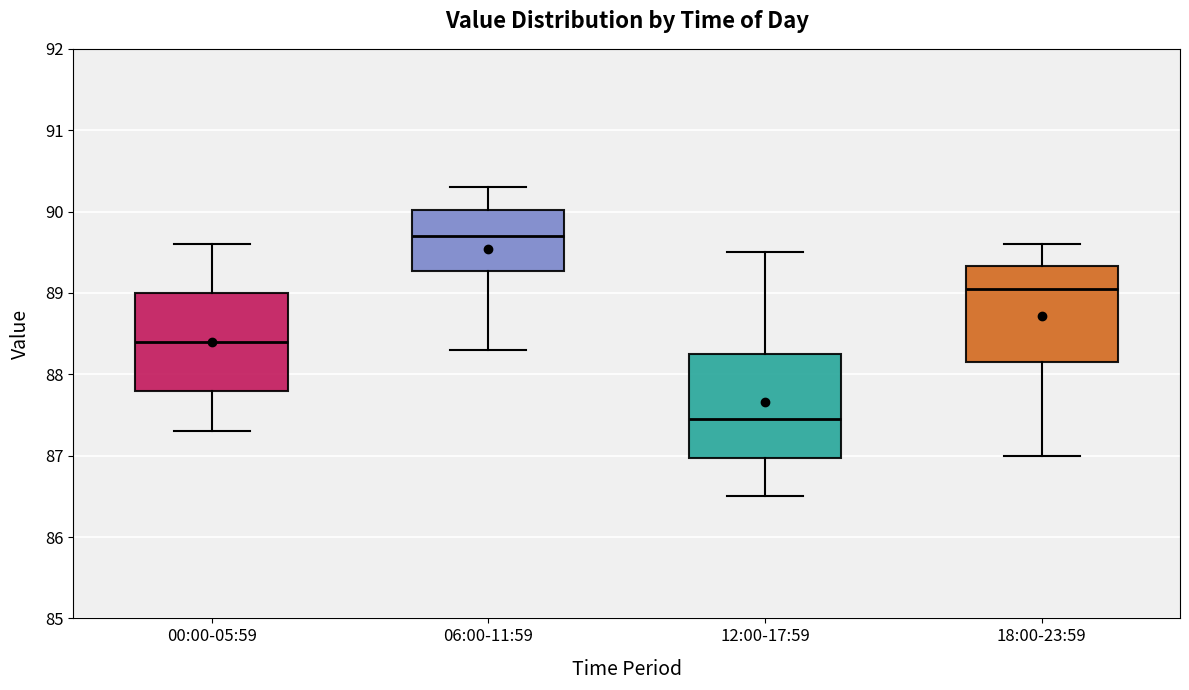

Which box's median line is the highest?

06:00-11:59